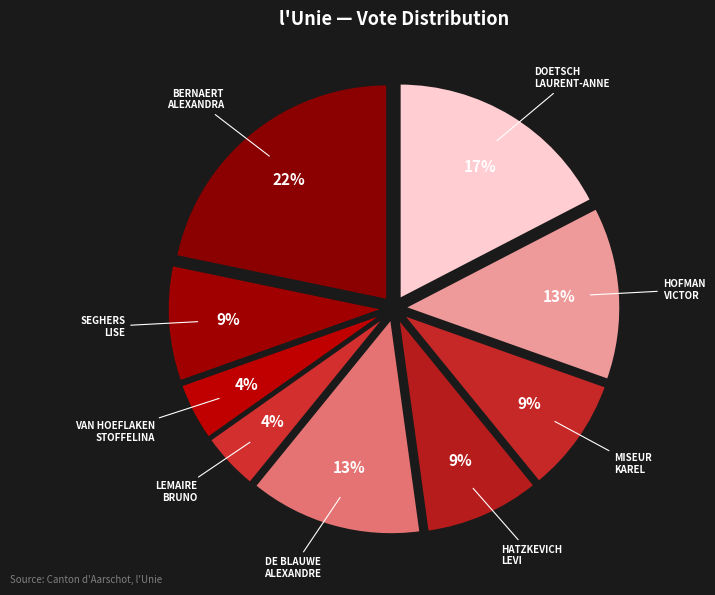

Do DE BLAUWE ALEXANDRE and BERNAERT ALEXANDRA together represent more than half of the pie?

No